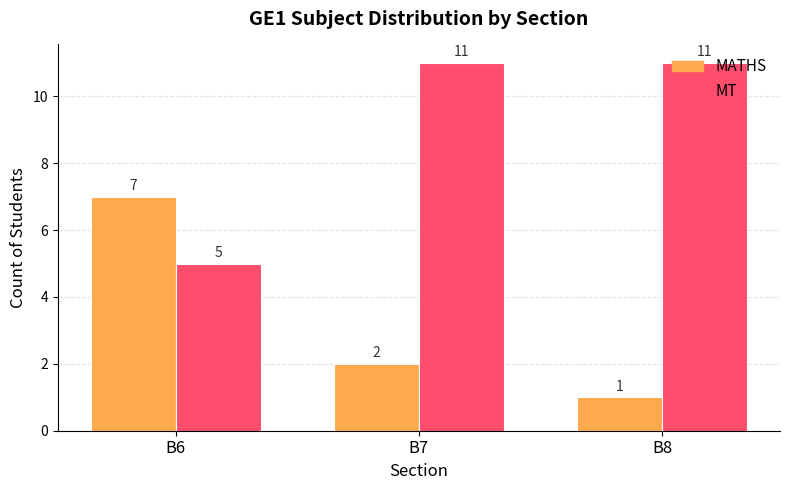

At which category is the sum across all series the highest?

B7